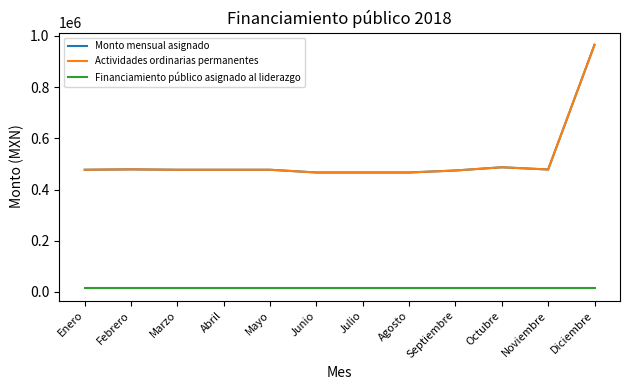

What is the minimum value shown in the chart?

14077.8